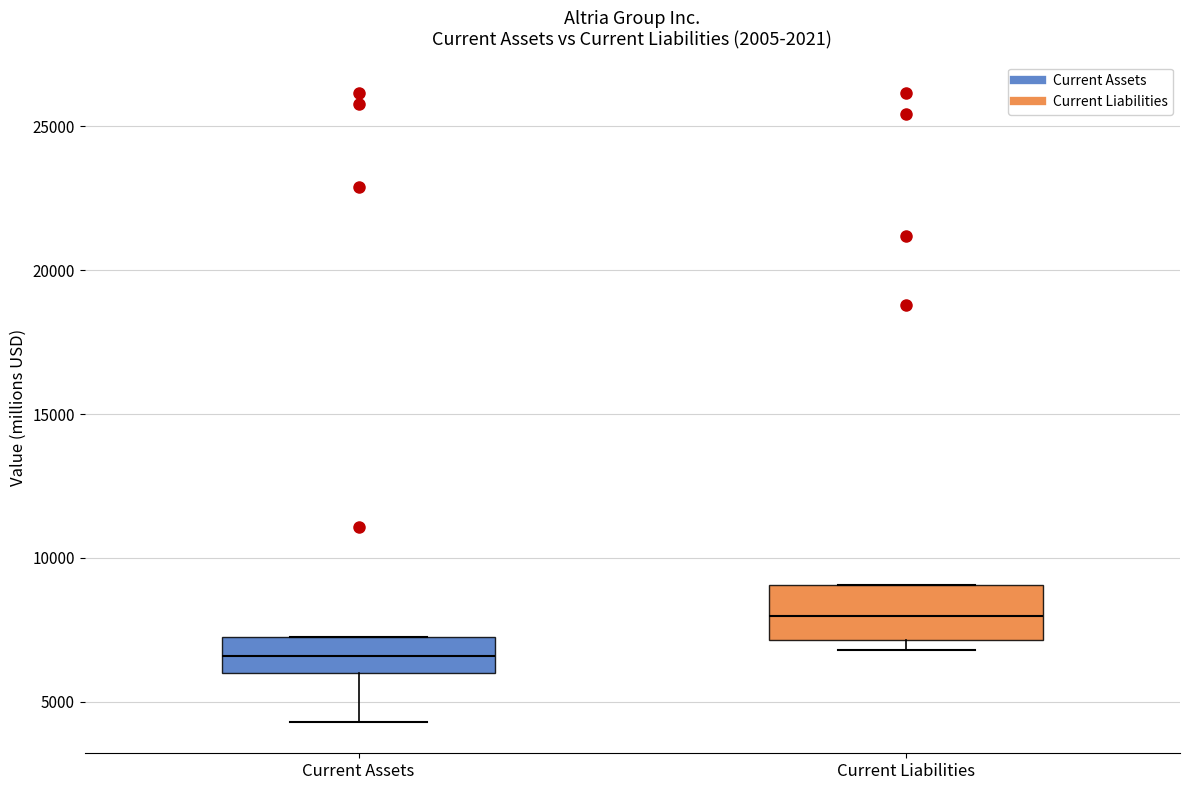

Where is the lower edge of the box for Current Assets on the y-axis? The values are not printed on the chart, so give them approximately, as read against the axis.

6000